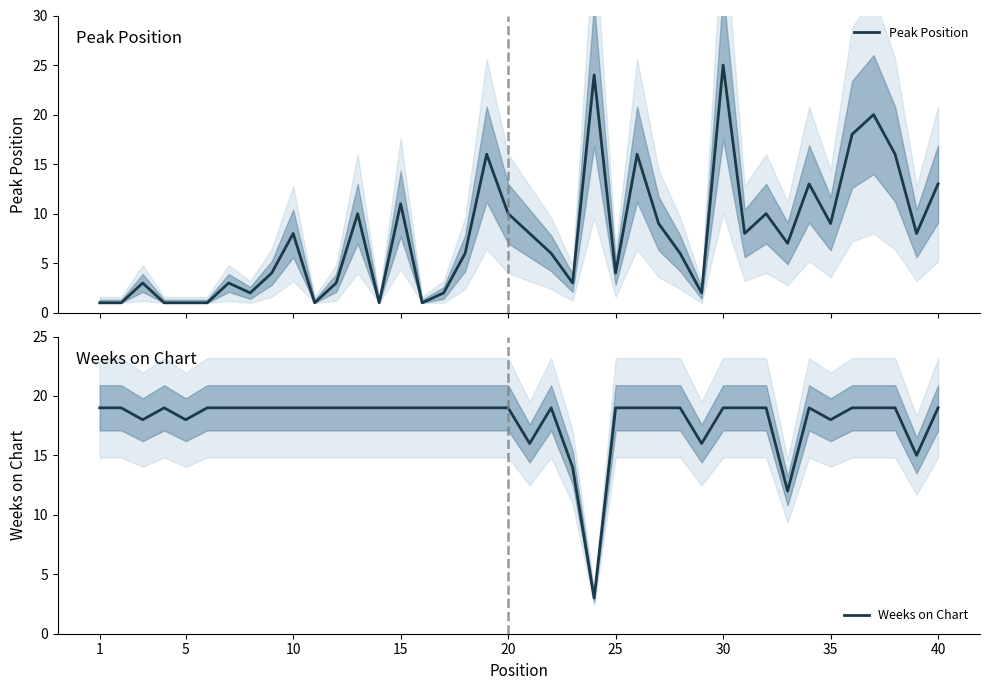

What is the lowest value of the Weeks on Chart series?

3